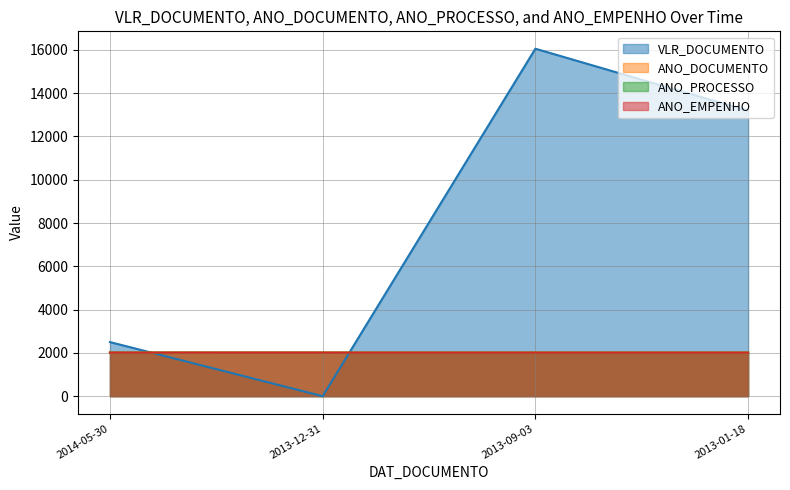

Is the value of ANO_PROCESSO at 2013-01-18 greater than the value of ANO_DOCUMENTO at 2014-05-30?

No